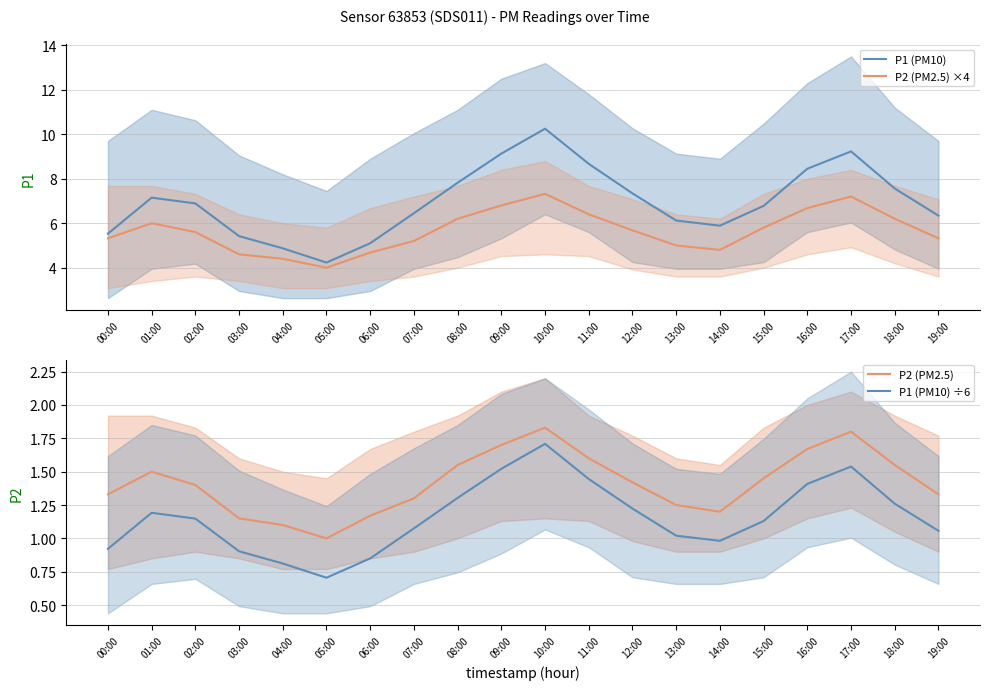

True or false: P2 (PM2.5) ×4 and P1 (PM10) ÷6 cross at least once.

False